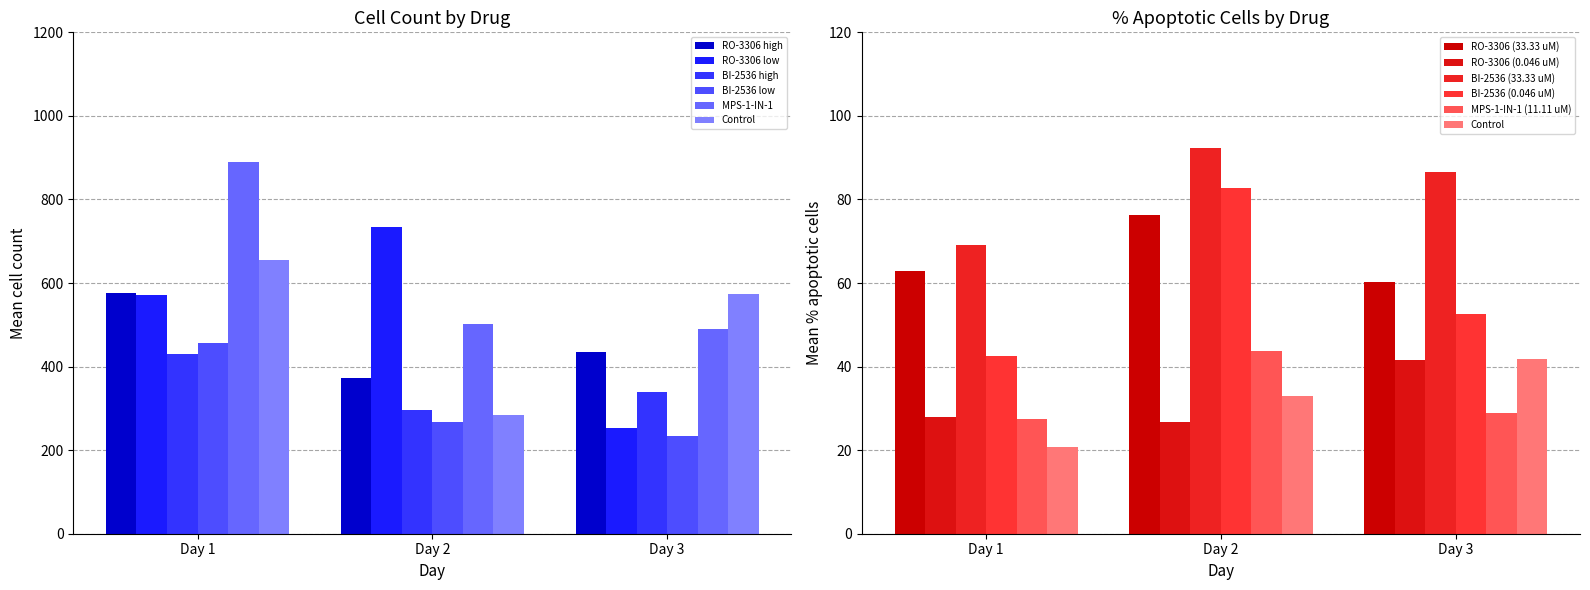

Where does the Mean % Apoptotic cells series first go above 62?

Day 1